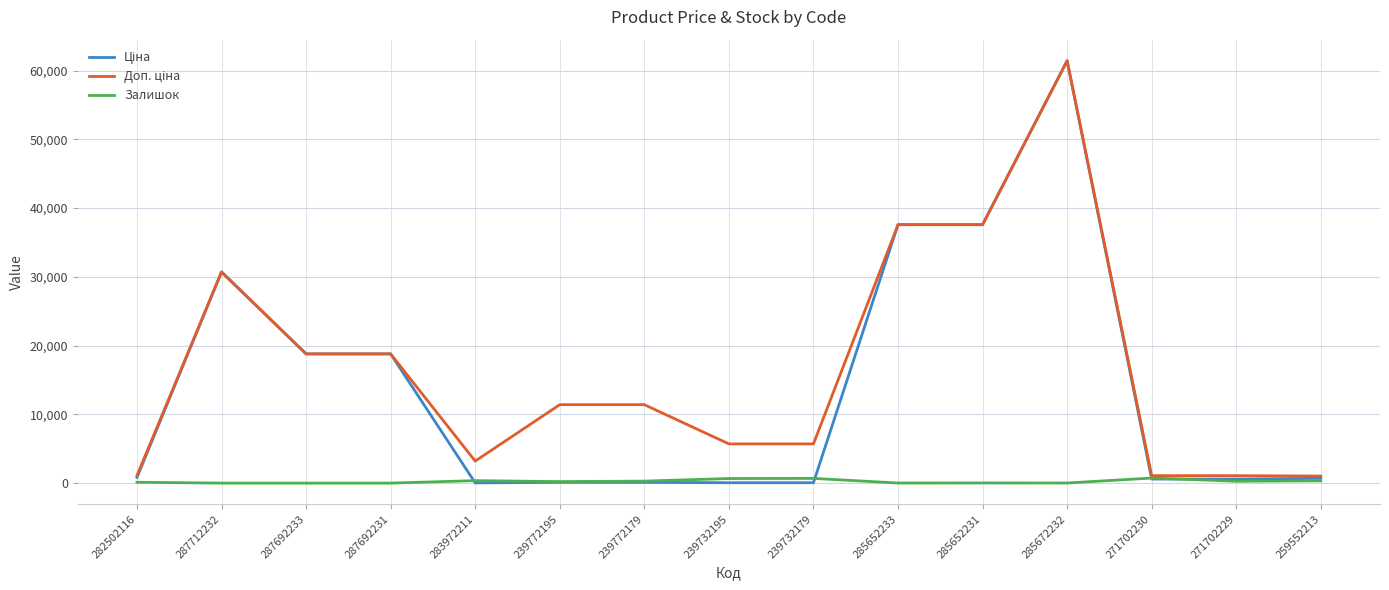

At which category is the sum across all series the highest?

285672232